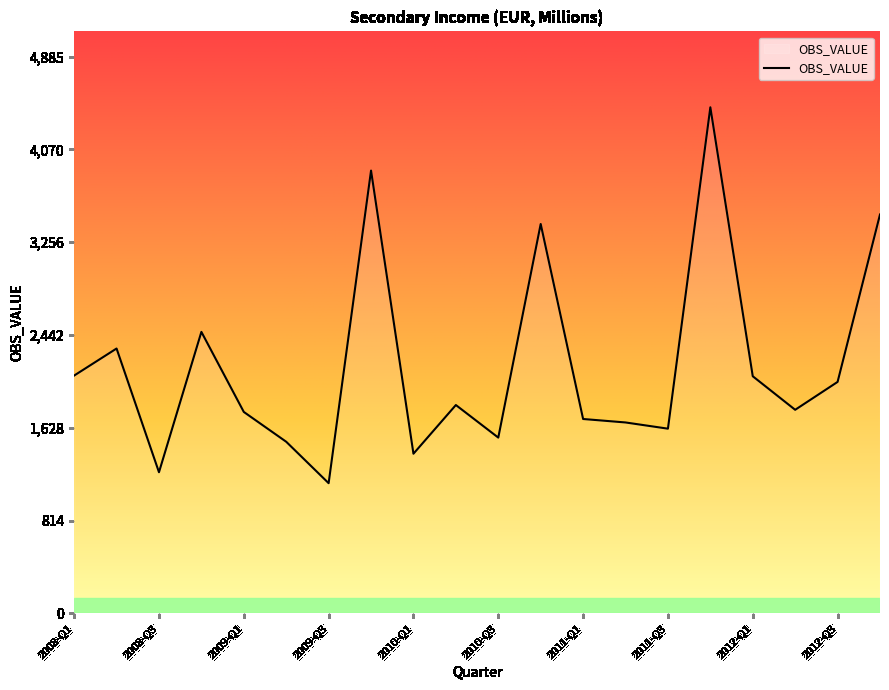

What is the maximum value shown in the chart?

4440.5